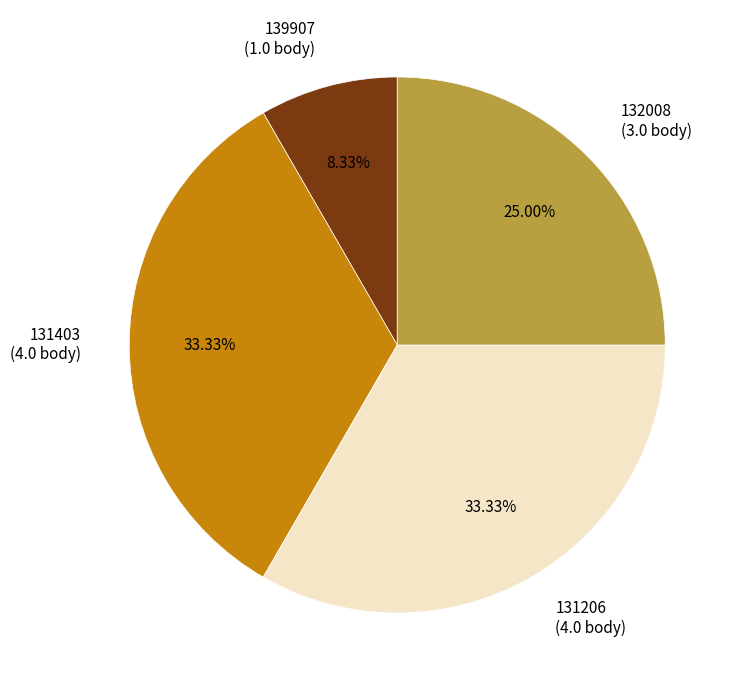

Does any single category account for the majority?

No